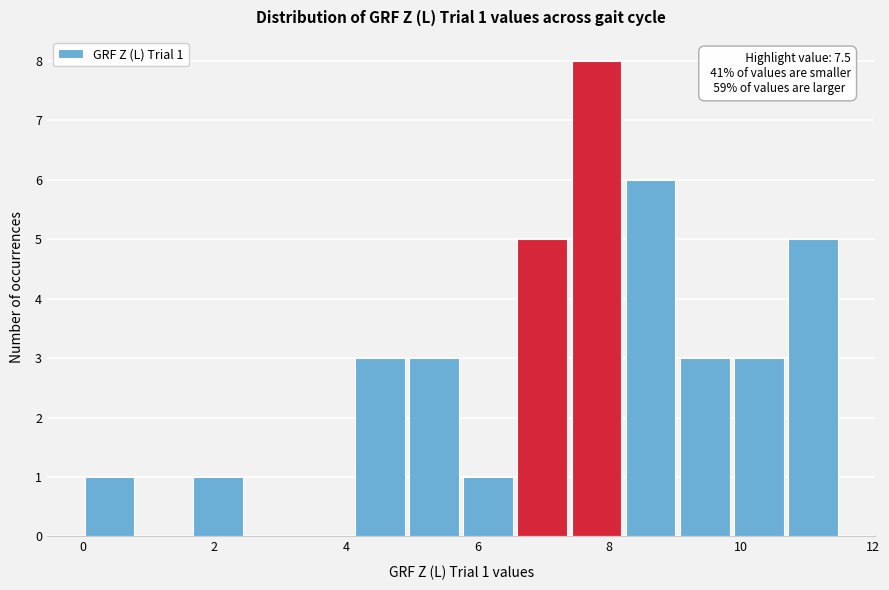

Over which range of the x-axis is the bar tallest?

7.4 to 8.2